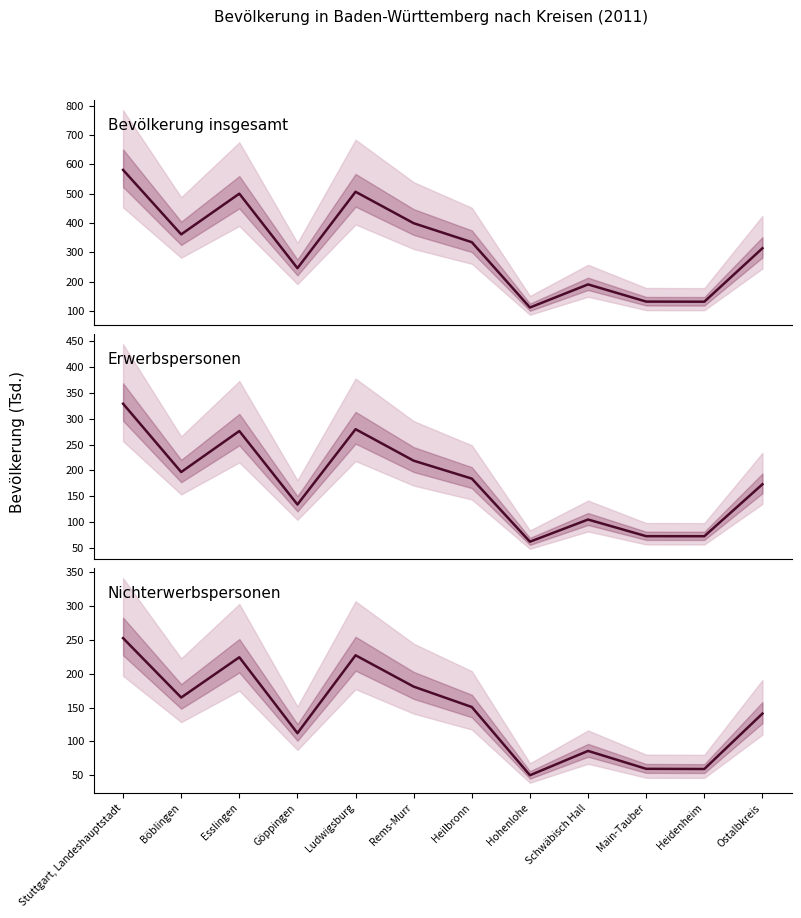

What is the average value of the Erwerbspersonen series?

175.4